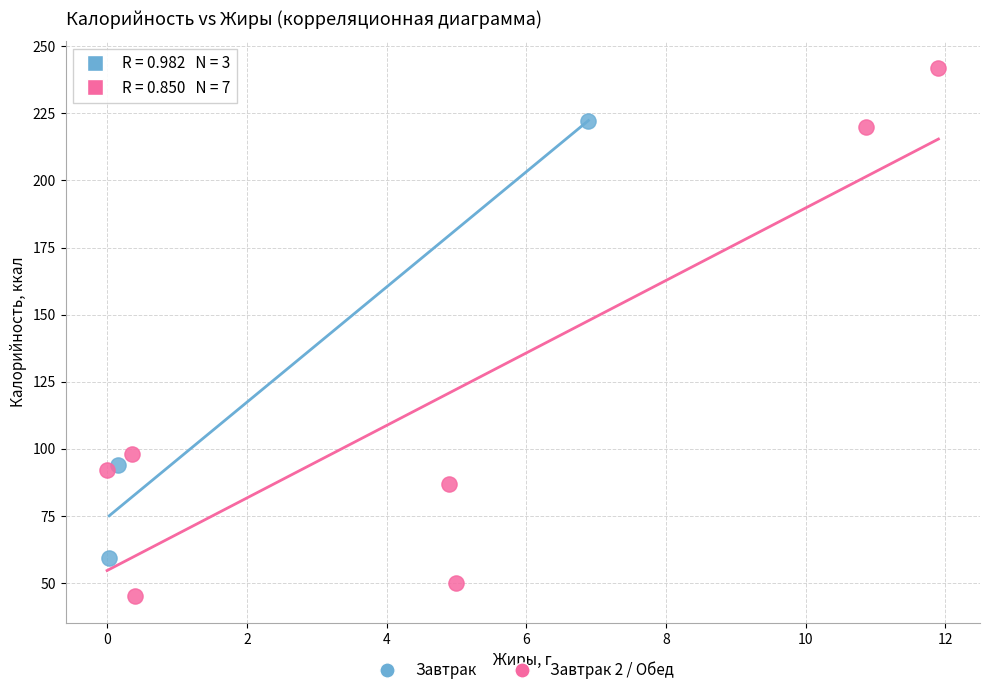

What are all the series names shown in the legend?

Завтрак, Завтрак 2 / Обед